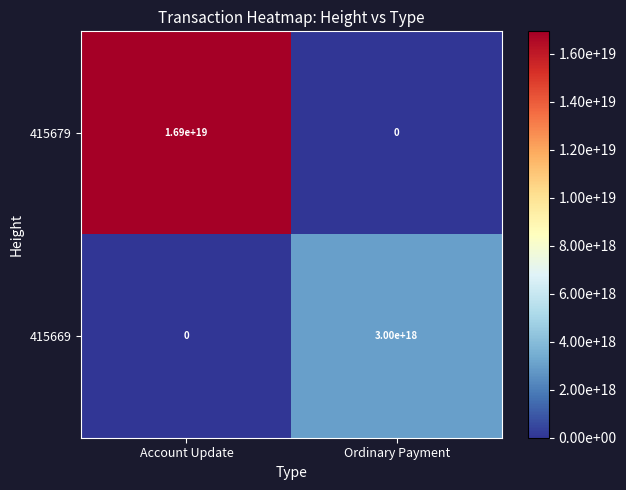

Which series has the largest total across all categories?

415679